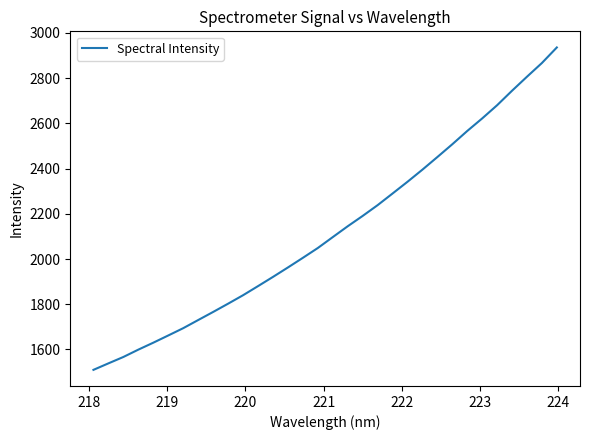

What is the smallest value displayed?

1509.7